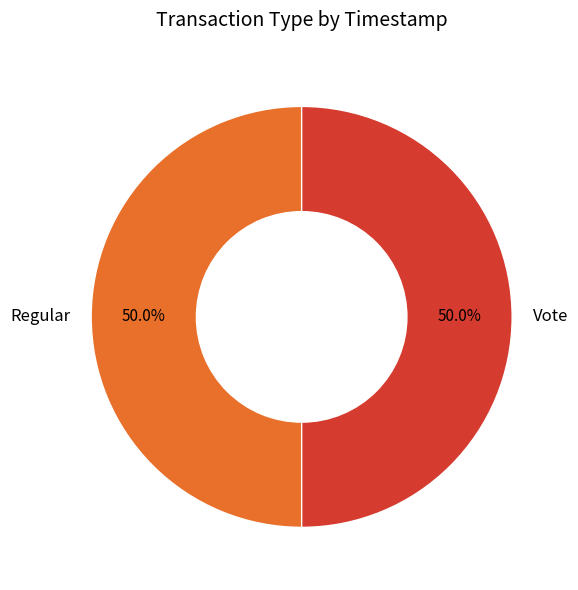

How many slices are in this pie chart?

2